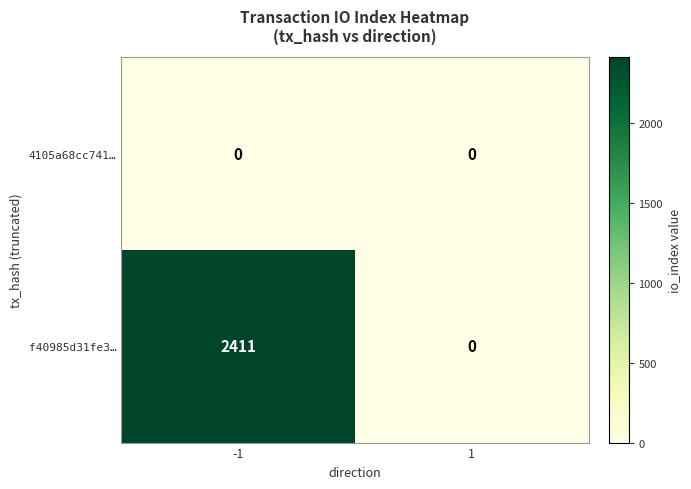

The value of f40985d31fe3… at 1 is 1250. True or false?

False